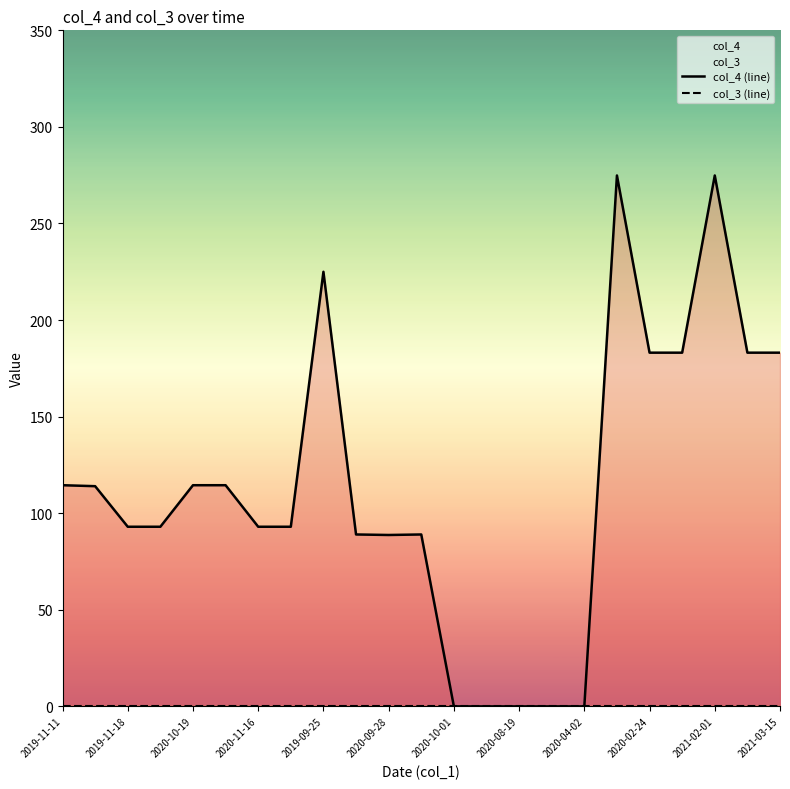

Is it true that col_3 (line) equals 0.0 at 2020-08-19?

True